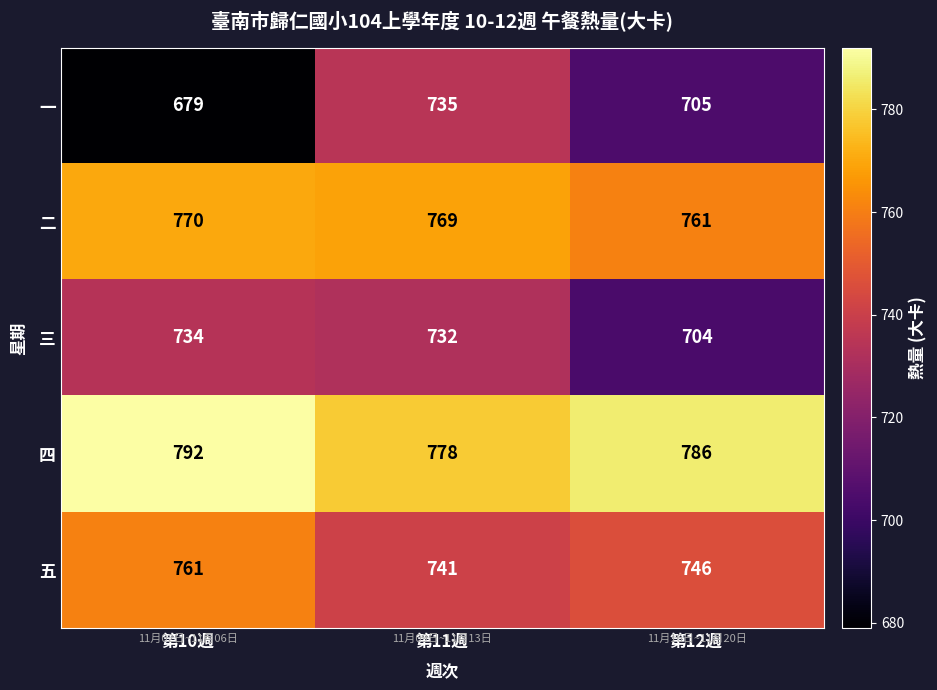

Reading left to right, list all the values displayed in this chart.

一: 679	735	705
二: 770	769	761
三: 734	732	704
四: 792	778	786
五: 761	741	746